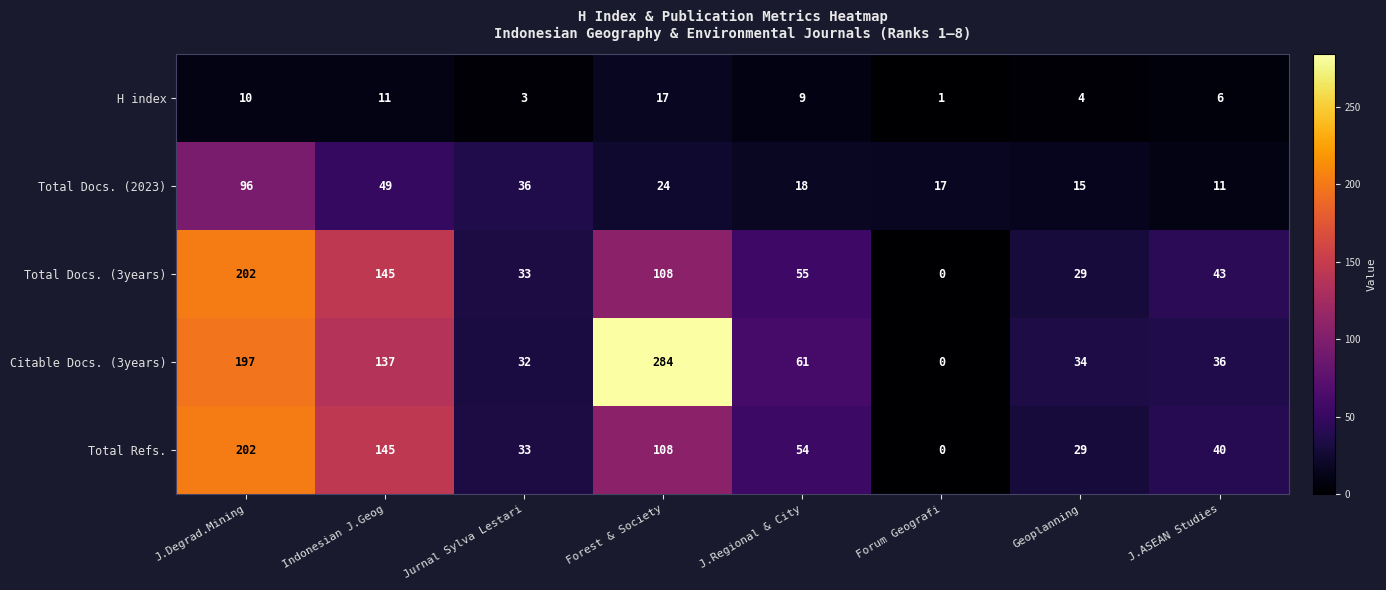

Where is Total Docs. (2023) nearest to the value 53?

Indonesian J.Geog